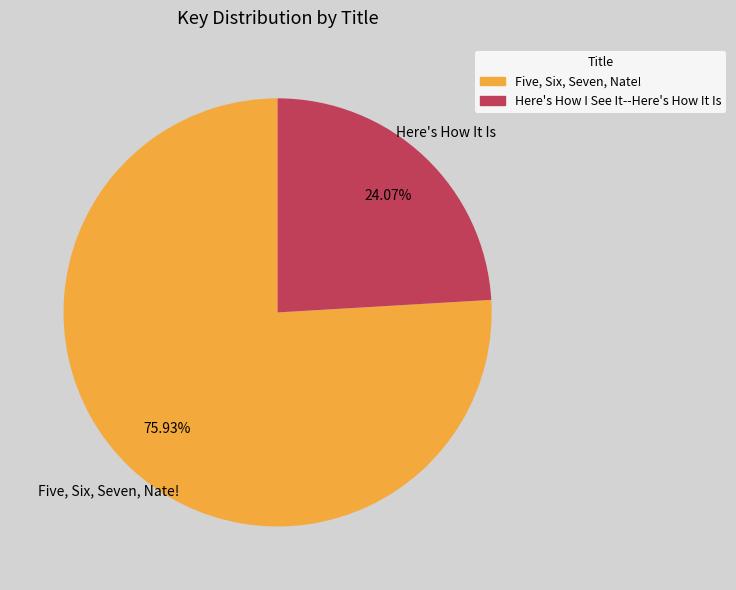

How much of the chart is everything except Five, Six, Seven, Nate!?

24.1%